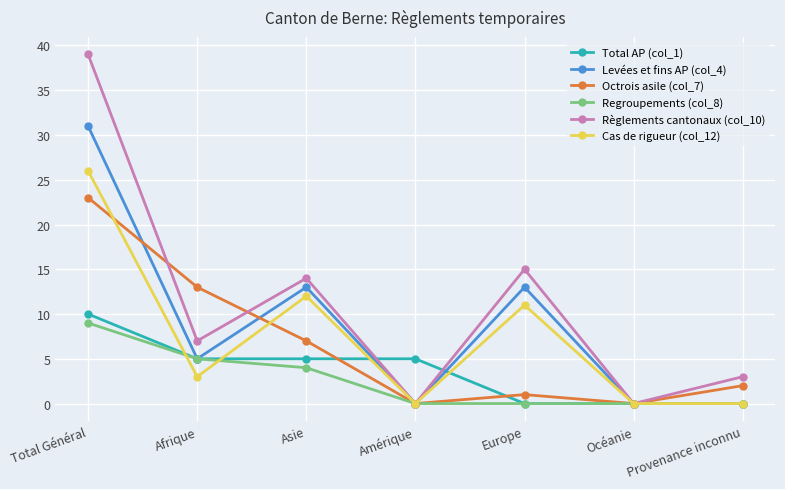

Reading left to right, what are all the values shown in this chart?

Total AP (col_1): 10	5	5	5	0	0	0
Levées et fins AP (col_4): 31	5	13	0	13	0	0
Octrois asile (col_7): 23	13	7	0	1	0	2
Regroupements (col_8): 9	5	4	0	0	0	0
Règlements cantonaux (col_10): 39	7	14	0	15	0	3
Cas de rigueur (col_12): 26	3	12	0	11	0	0